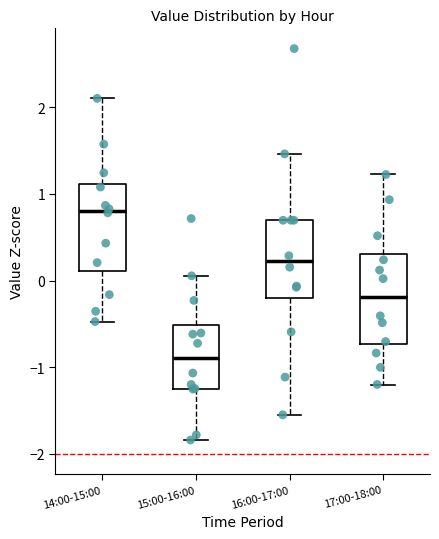

Which box has the highest median line?

14:00-15:00